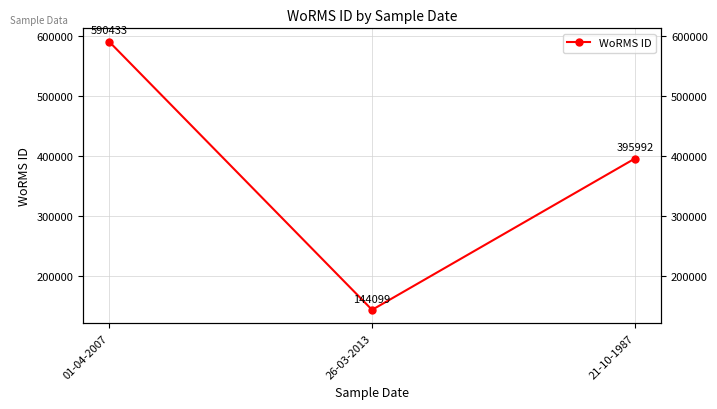

Which has a higher value, 21-10-1987 or 26-03-2013?

21-10-1987